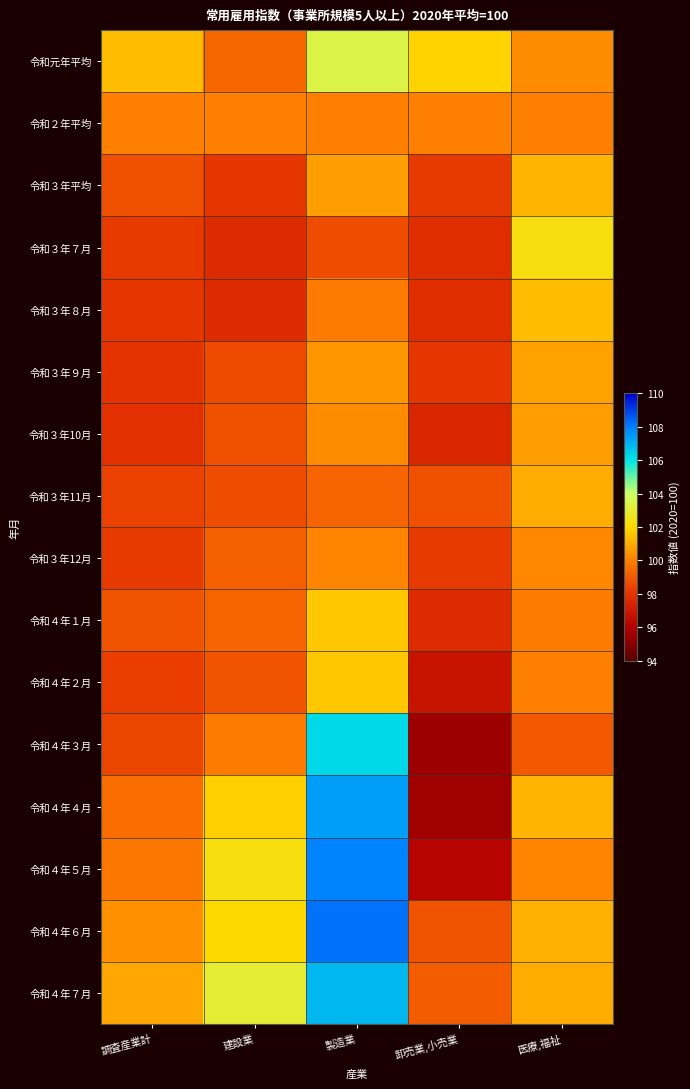

Count the number of data series in this chart.

16